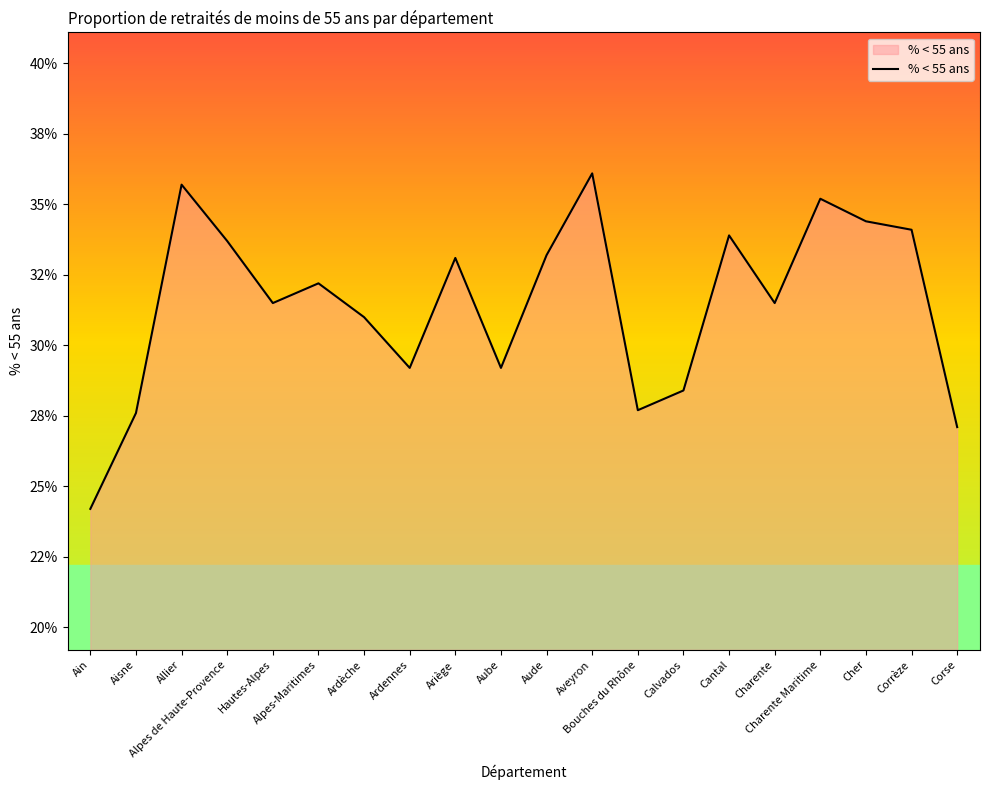

At which category does the data reach its first local peak?

Allier